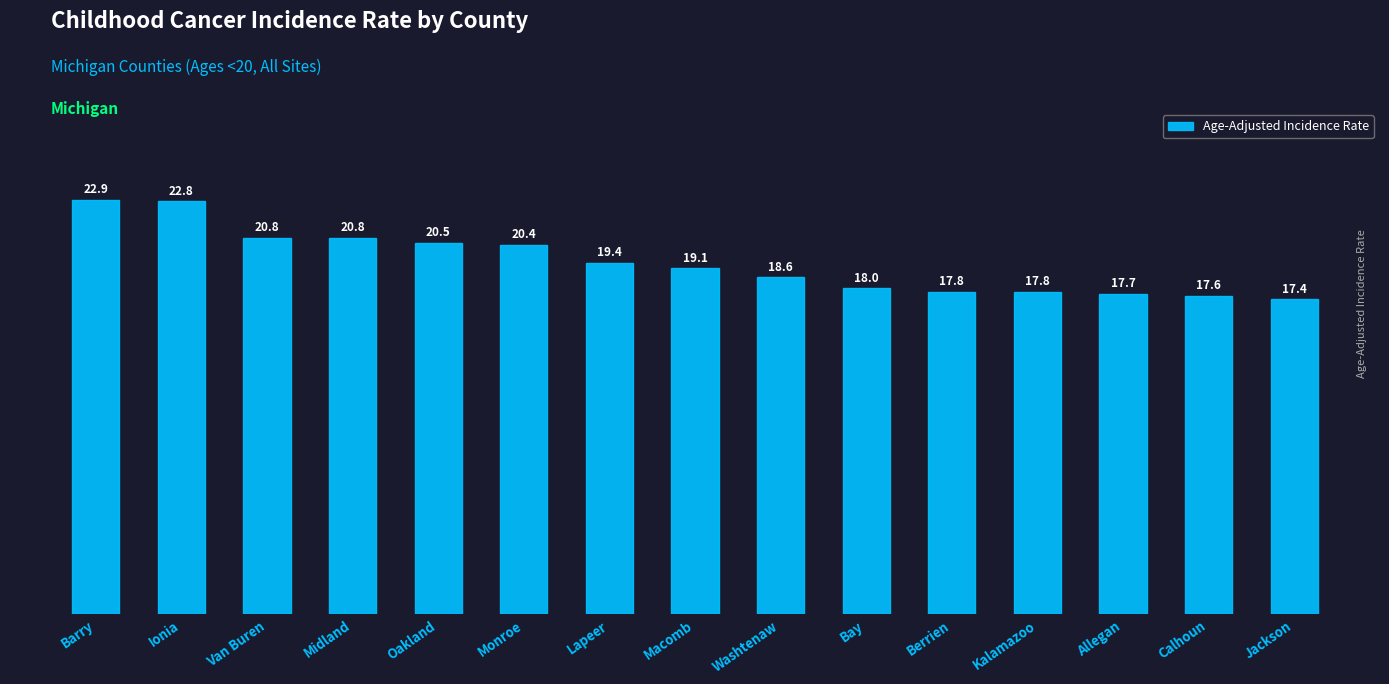

Read the value at Lapeer.

19.4